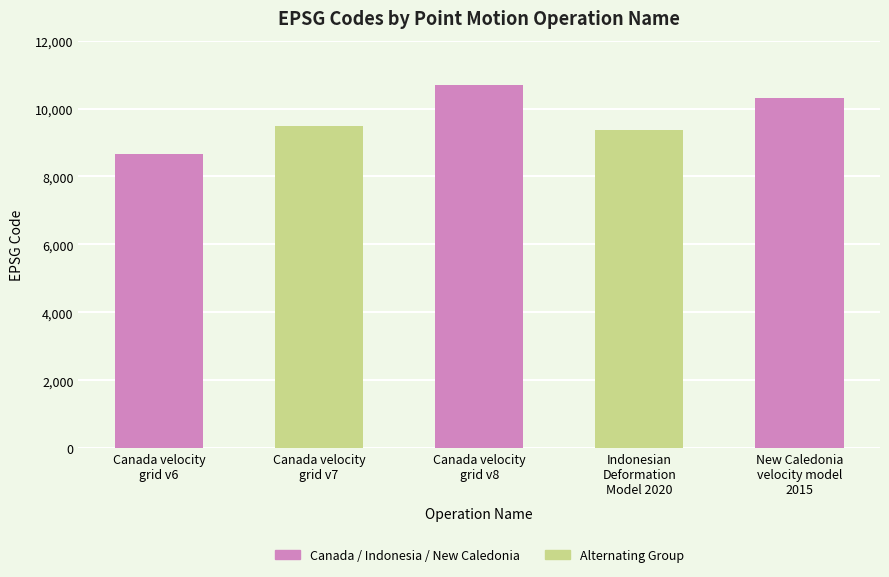

Reading left to right, transcribe all the data shown in this chart.

8676	9483	10707	9375	10323